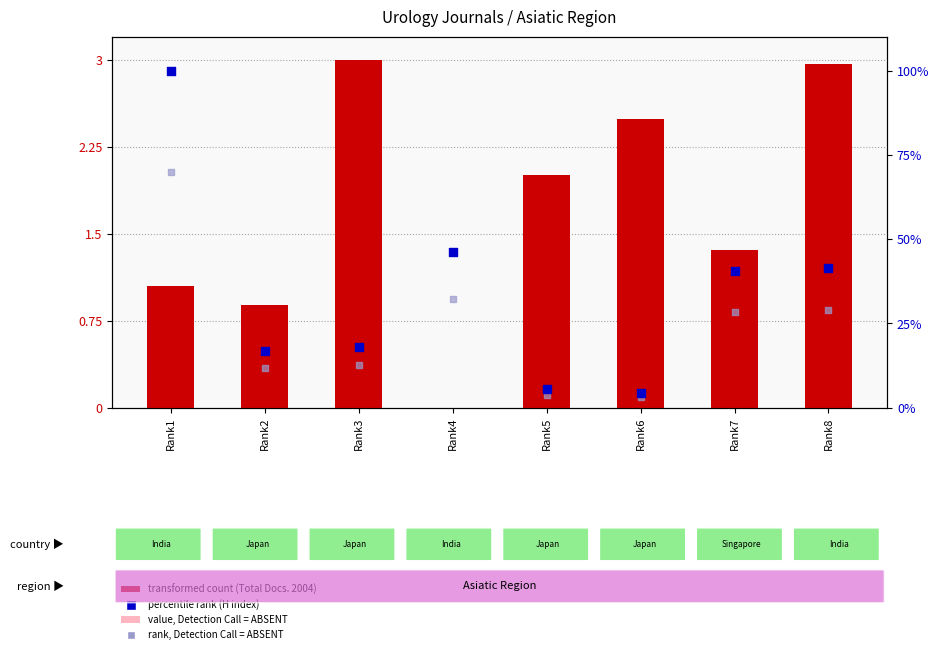

Which series has the widest spread of Y values?

percentile rank within the sample